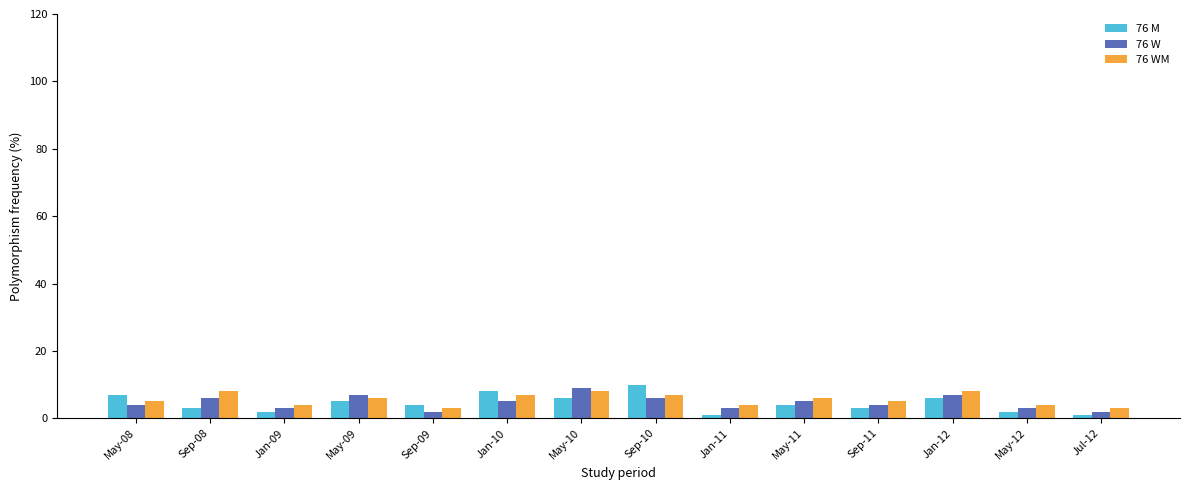

What is the total value across all series at May-08?

16